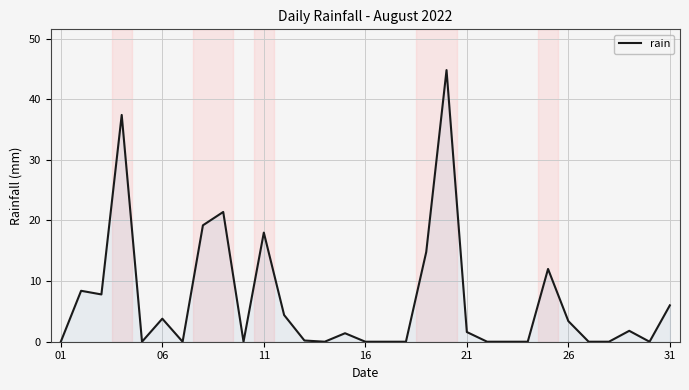

What is the greatest value displayed?

44.8